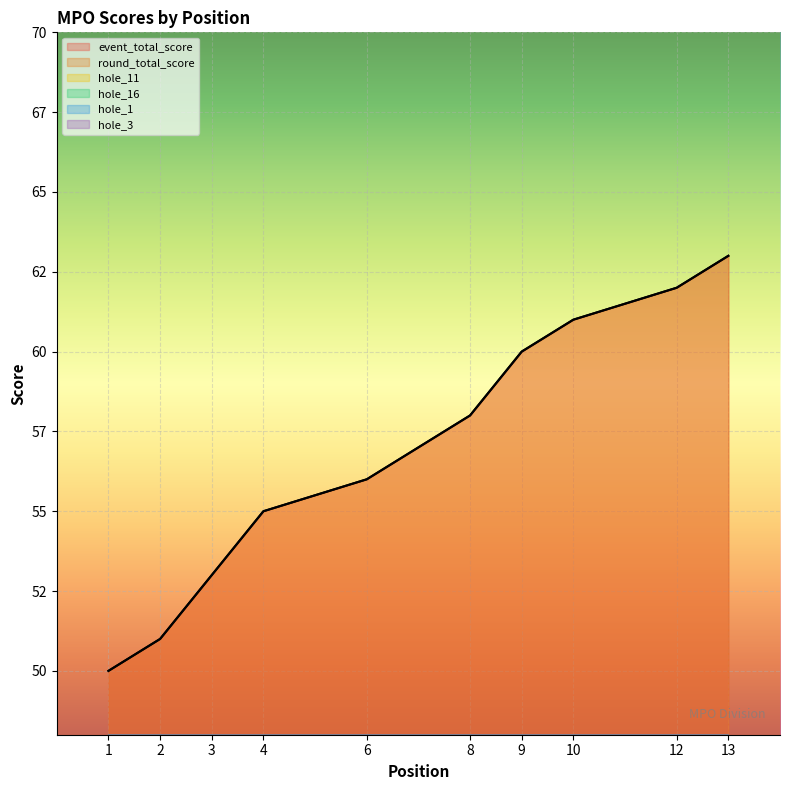

True or false: event_total_score and hole_1 intersect in this chart.

False